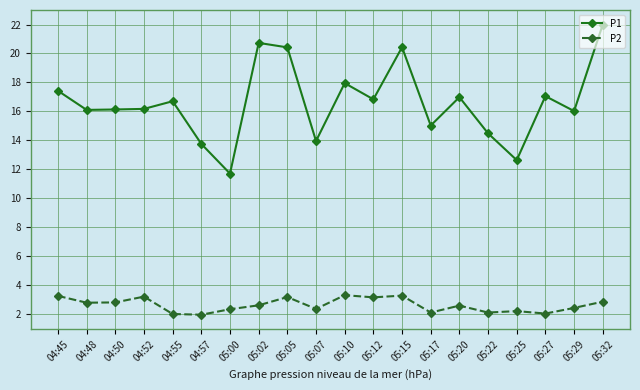

The value of P2 at 04:45 is 3.2. True or false?

True